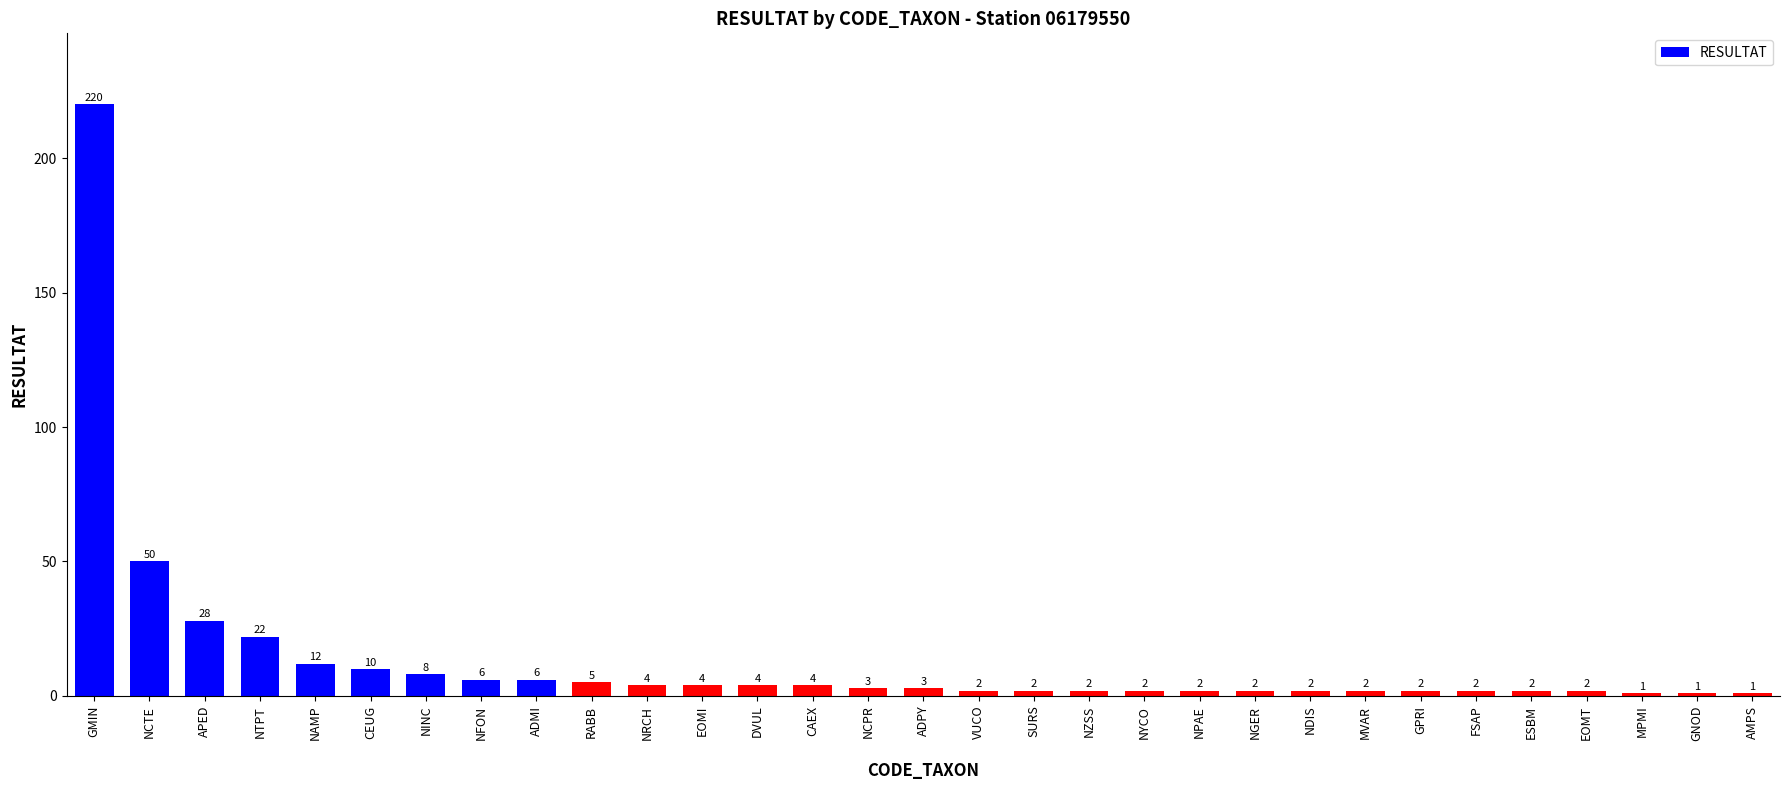

Approximately how many times larger is the value at NZSS compared to NPAE?

1.0